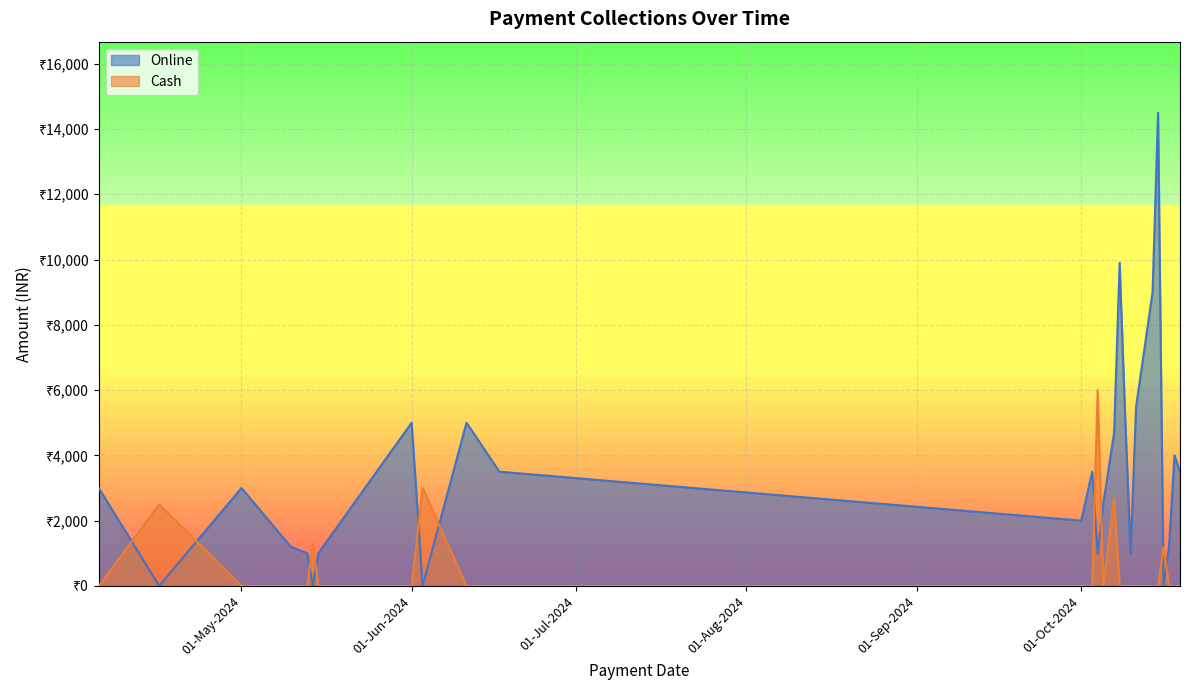

Count the number of categories in the chart.

40